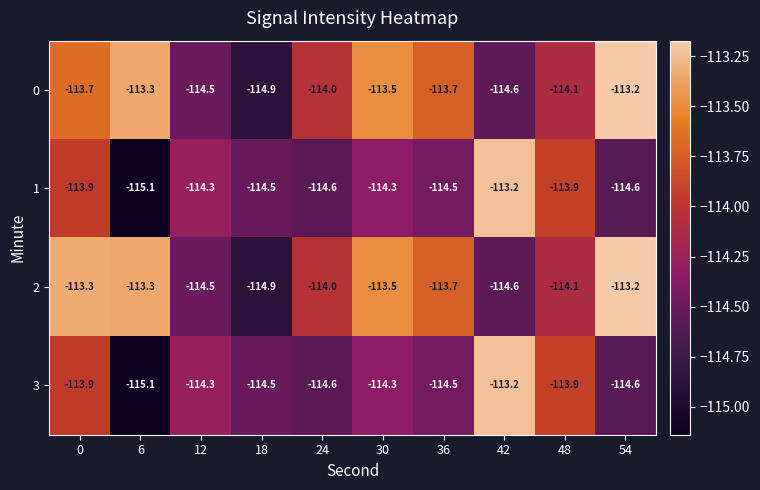

Which series has the largest total across all categories?

2